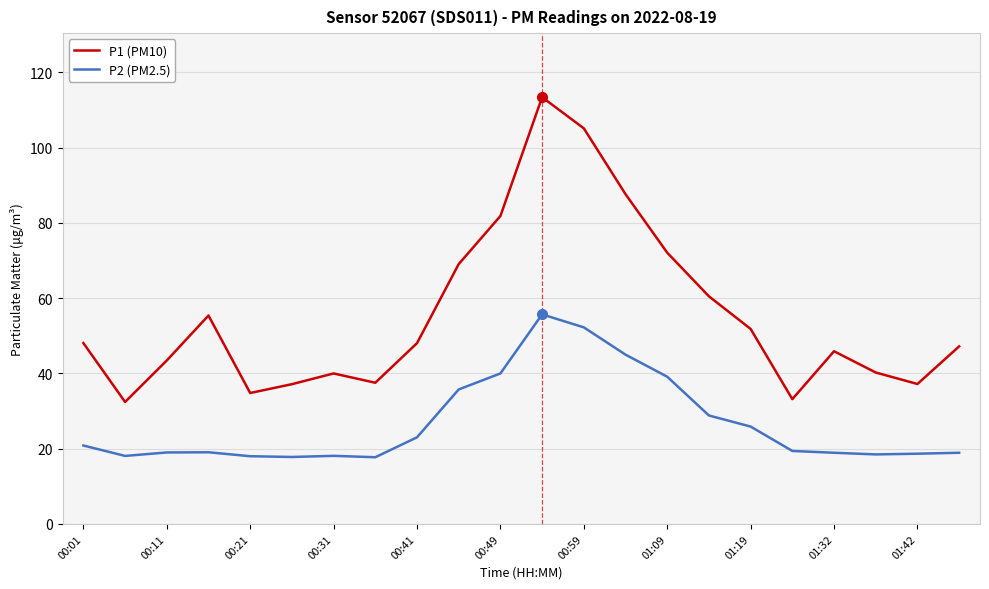

Rank the series by their maximum value, from lowest to highest.

P2 (PM2.5), P1 (PM10)